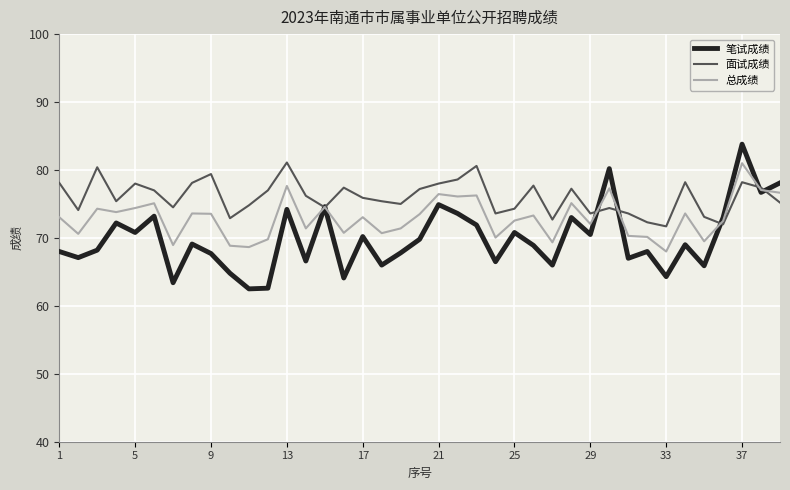

What is the sum of all 面试成绩 values?

2964.8